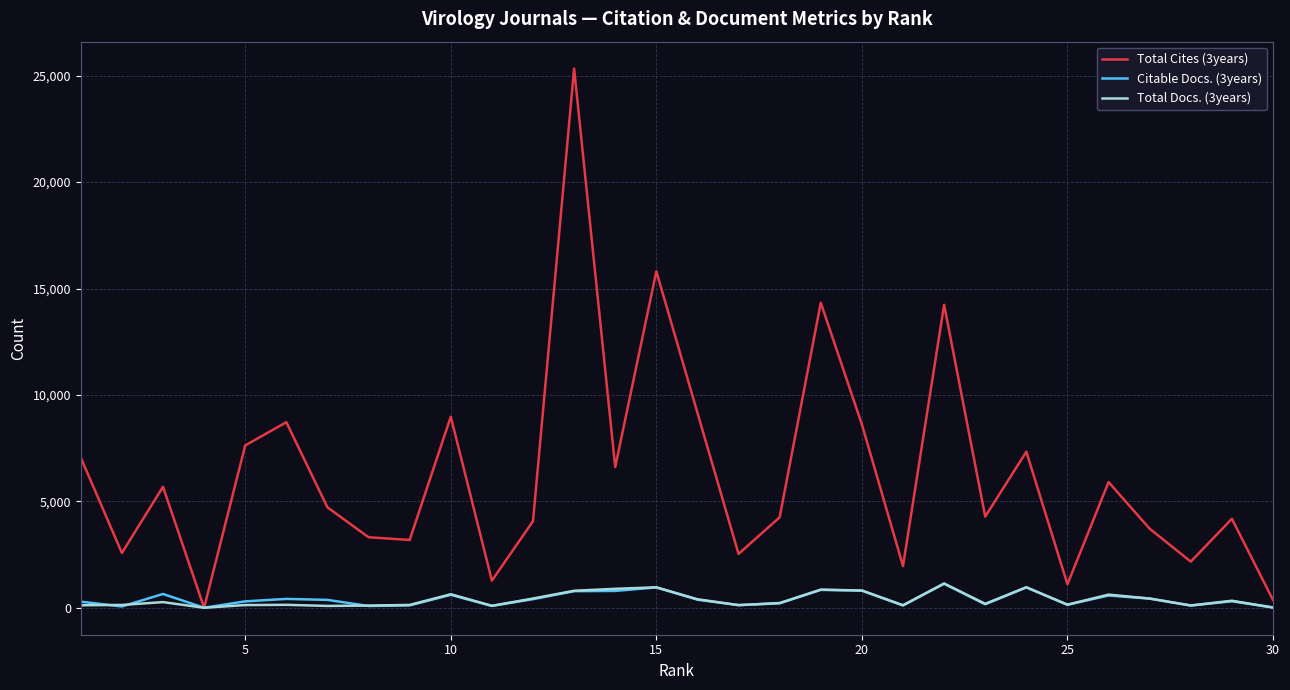

What is the greatest value displayed?

25332